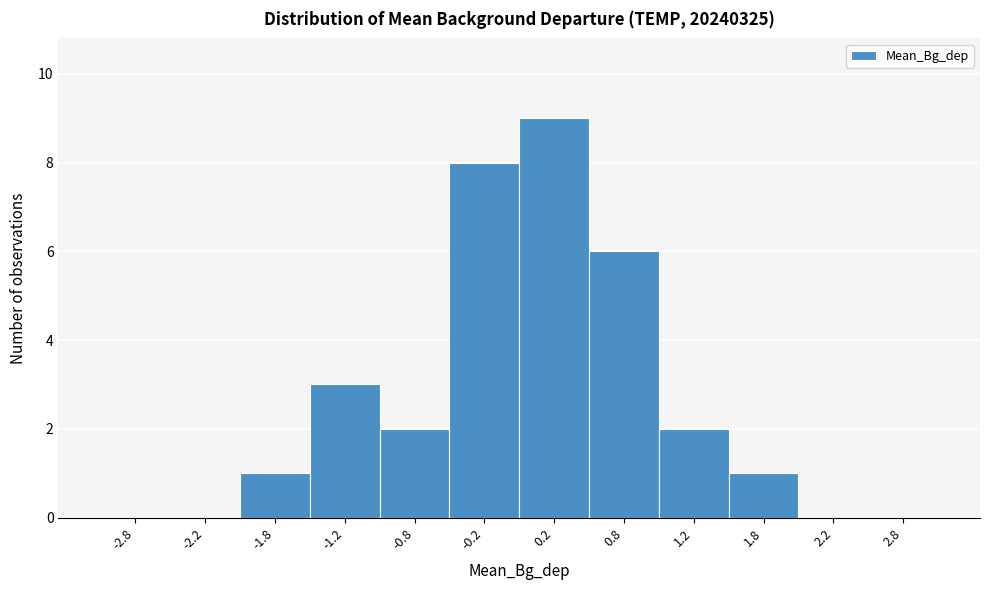

Which range on the x-axis has the tallest bar?

0.0 to 0.5